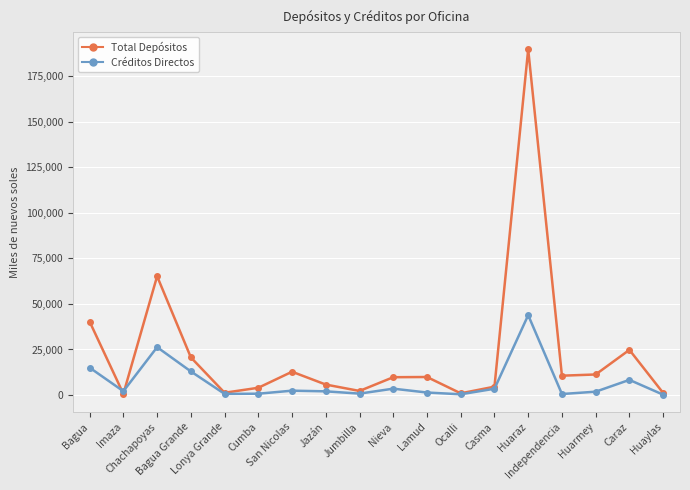

Between which two adjacent categories do Total Depósitos and Créditos Directos first intersect?

Bagua and Imaza